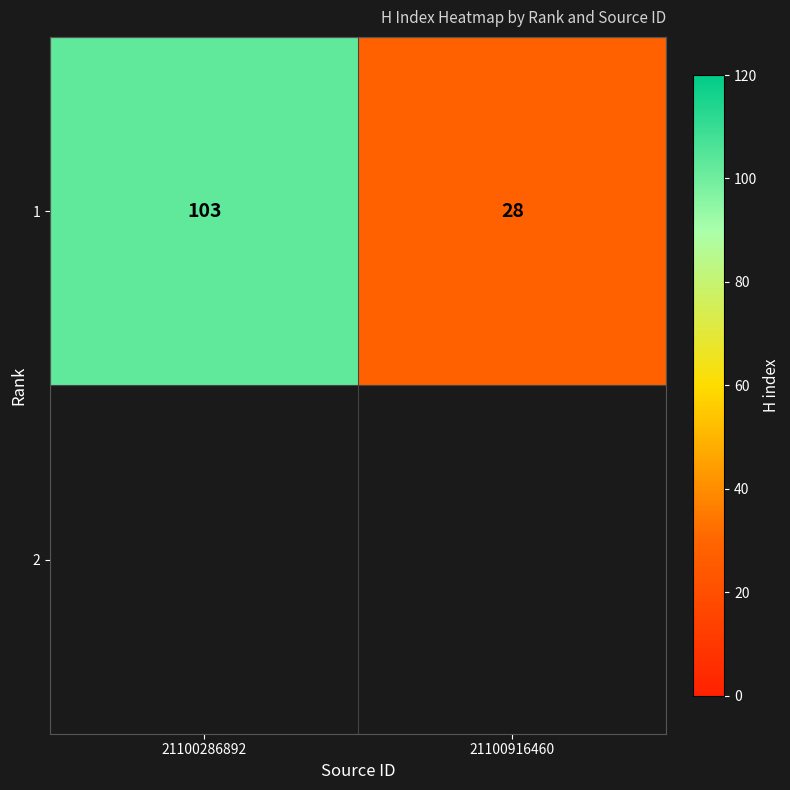

Is it true that the value at 21100286892 is 51?

False